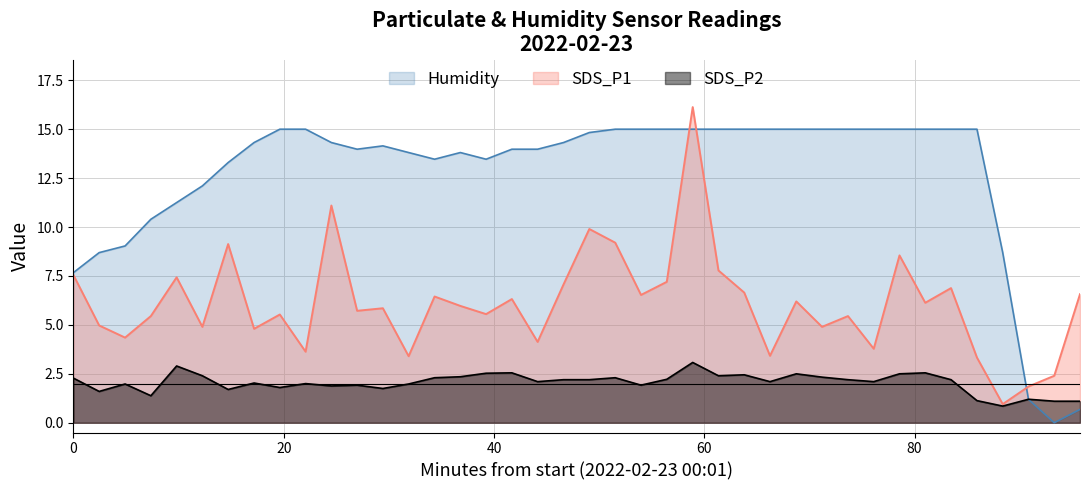

What is the label of the 13th point from the right?

2022/02/23 01:07:39